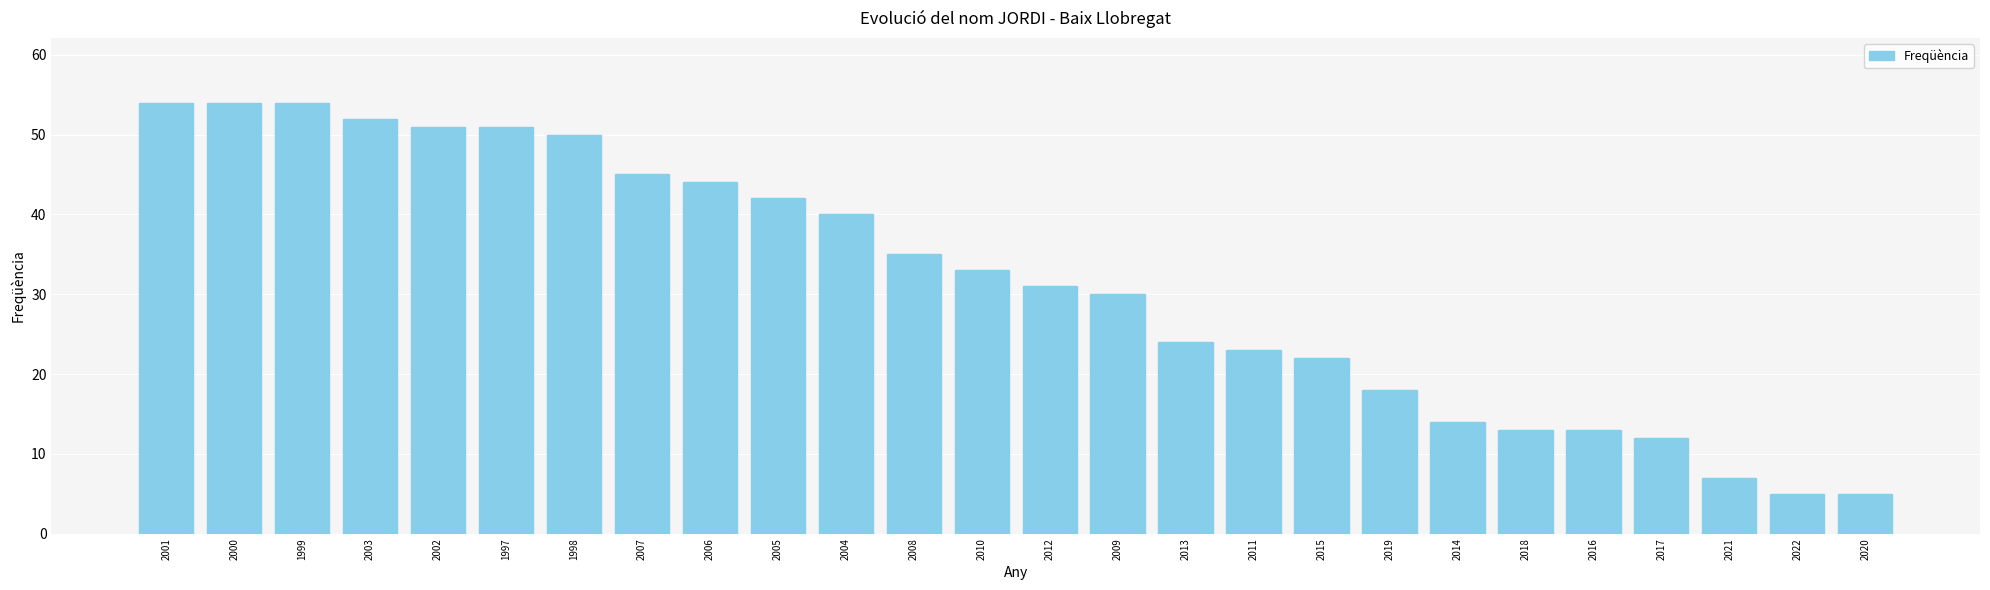

What is the sum of all values?

822